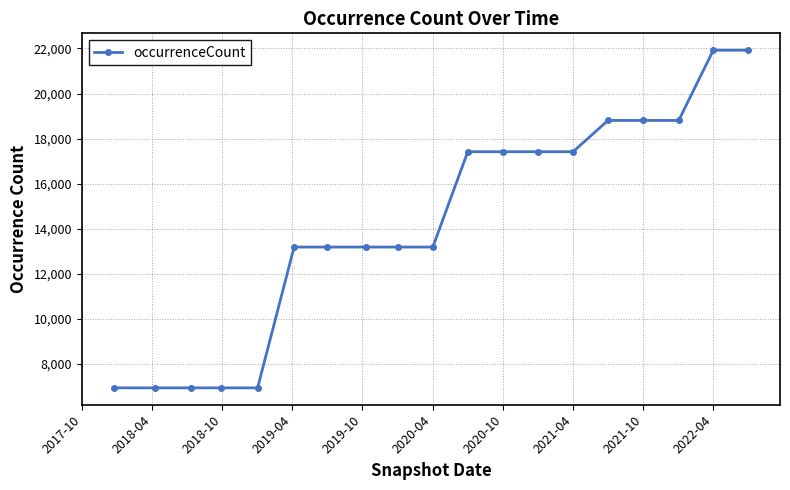

What is the difference between the maximum and second lowest values?

14975